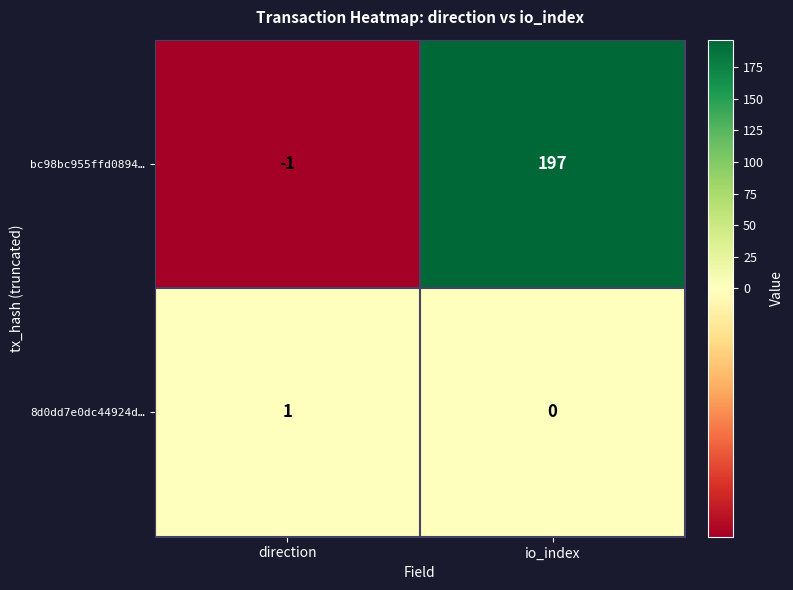

What value does the bc98bc955ffd0894… series have at io_index?

197